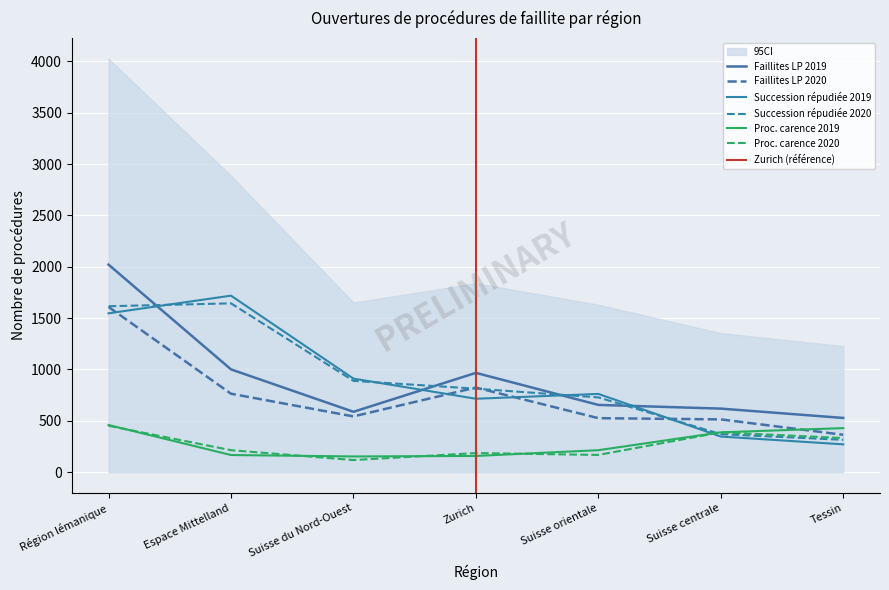

Reading left to right, extract all data points from this chart.

Faillites LP 2019: Région lémanique=2021	Espace Mittelland=1001	Suisse du Nord-Ouest=588	Zurich=967	Suisse orientale=655	Suisse centrale=619	Tessin=528
Faillites LP 2020: Région lémanique=1609	Espace Mittelland=764	Suisse du Nord-Ouest=543	Zurich=824	Suisse orientale=526	Suisse centrale=514	Tessin=364
Proc. cause carence 2019: Région lémanique=459	Espace Mittelland=167	Suisse du Nord-Ouest=153	Zurich=158	Suisse orientale=214	Suisse centrale=388	Tessin=429
Proc. cause carence 2020: Région lémanique=452	Espace Mittelland=214	Suisse du Nord-Ouest=118	Zurich=186	Suisse orientale=168	Suisse centrale=388	Tessin=332
Succession répudiée 2019: Région lémanique=1547	Espace Mittelland=1719	Suisse du Nord-Ouest=911	Zurich=715	Suisse orientale=762	Suisse centrale=347	Tessin=271
Succession répudiée 2020: Région lémanique=1616	Espace Mittelland=1644	Suisse du Nord-Ouest=889	Zurich=813	Suisse orientale=728	Suisse centrale=370	Tessin=315